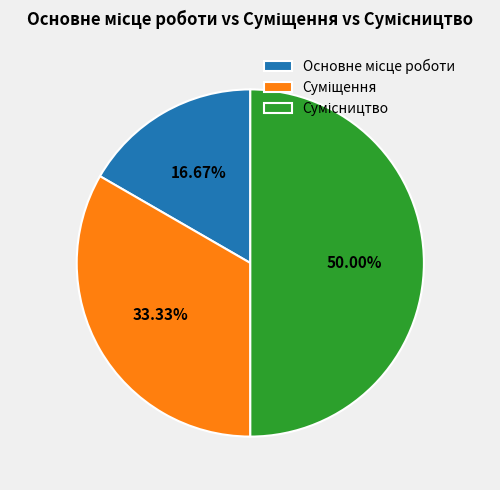

Which category has the smallest portion of the pie?

Основне місце роботи